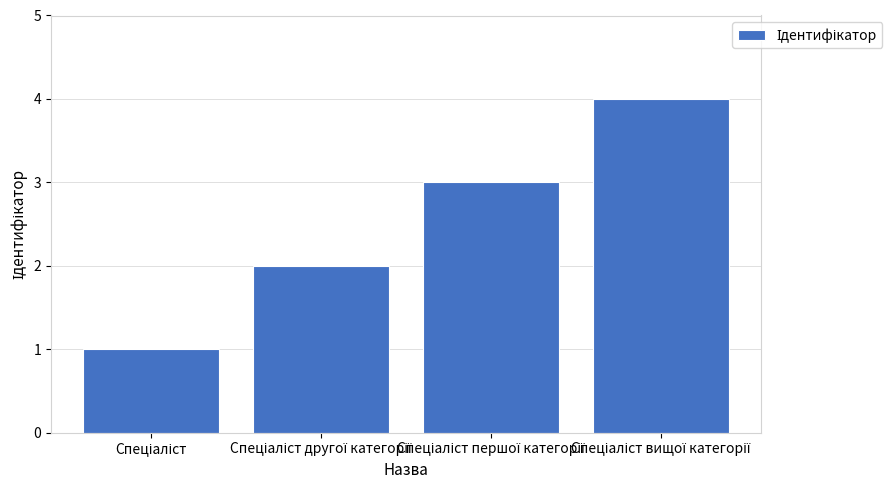

What is the greatest value displayed?

4